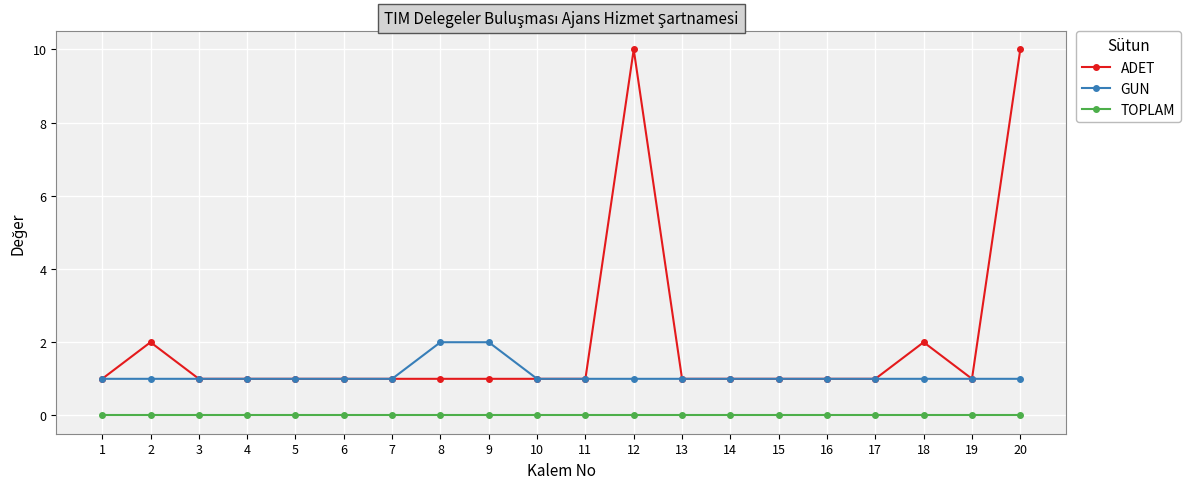

Reading left to right, list all the values displayed in this chart.

ADET: 1=1	2=2	3=1	4=1	5=1	6=1	7=1	8=1	9=1	10=1	11=1	12=10	13=1	14=1	15=1	16=1	17=1	18=2	19=1	20=10
GUN: 1=1	2=1	3=1	4=1	5=1	6=1	7=1	8=2	9=2	10=1	11=1	12=1	13=1	14=1	15=1	16=1	17=1	18=1	19=1	20=1
TOPLAM: 1=0	2=0	3=0	4=0	5=0	6=0	7=0	8=0	9=0	10=0	11=0	12=0	13=0	14=0	15=0	16=0	17=0	18=0	19=0	20=0